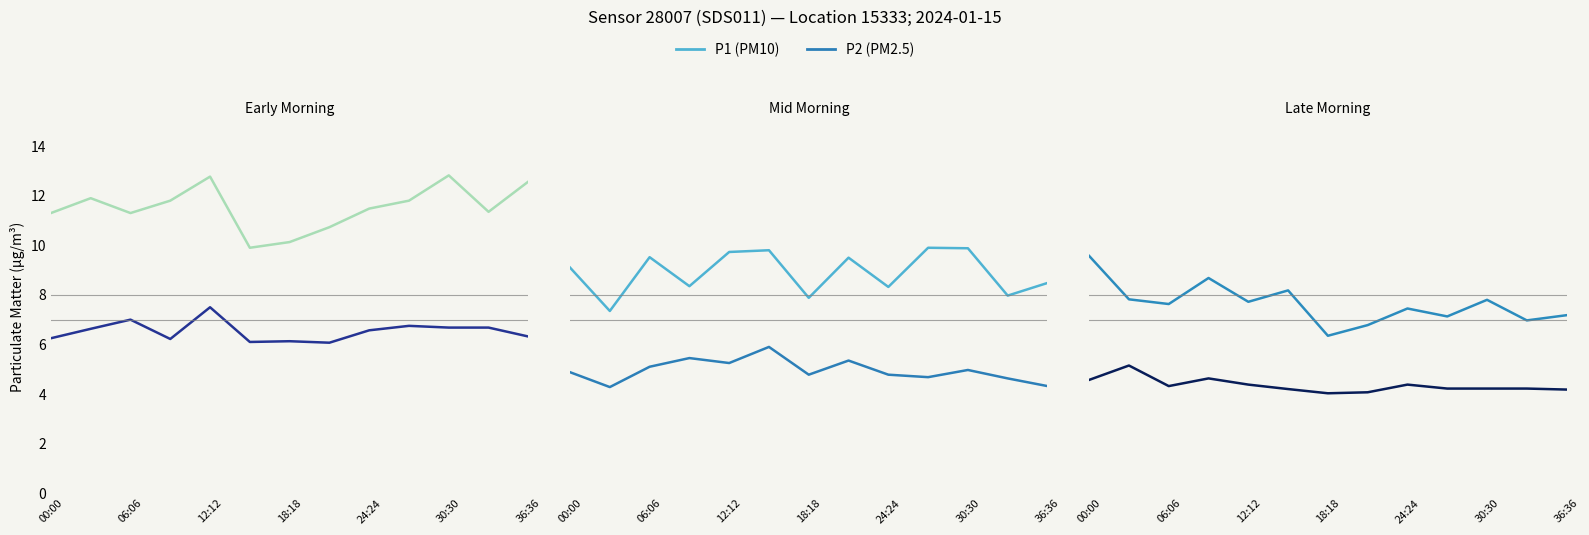

Count the number of categories in the chart.

13